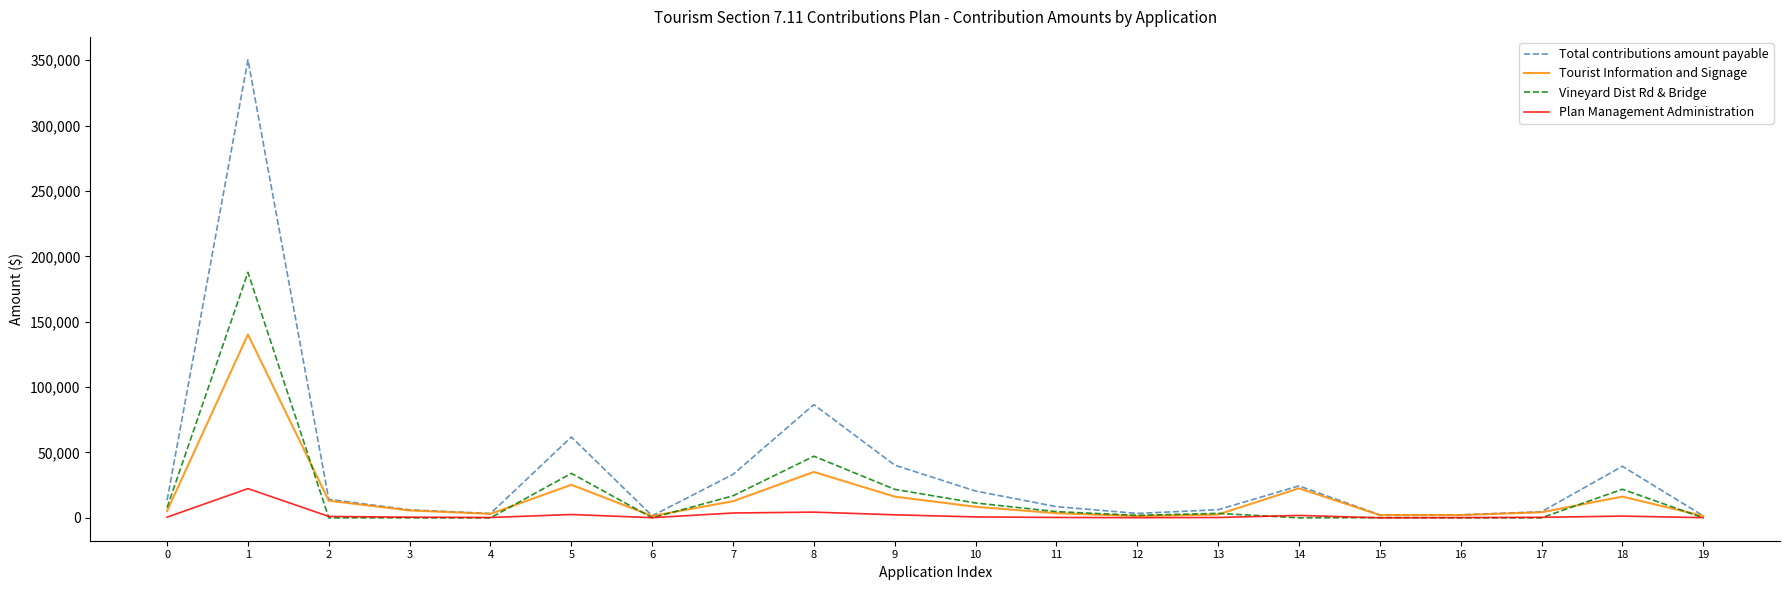

Is the value of Tourist Information and Signage at 0 greater than the value of Plan Management Administration at 1?

No